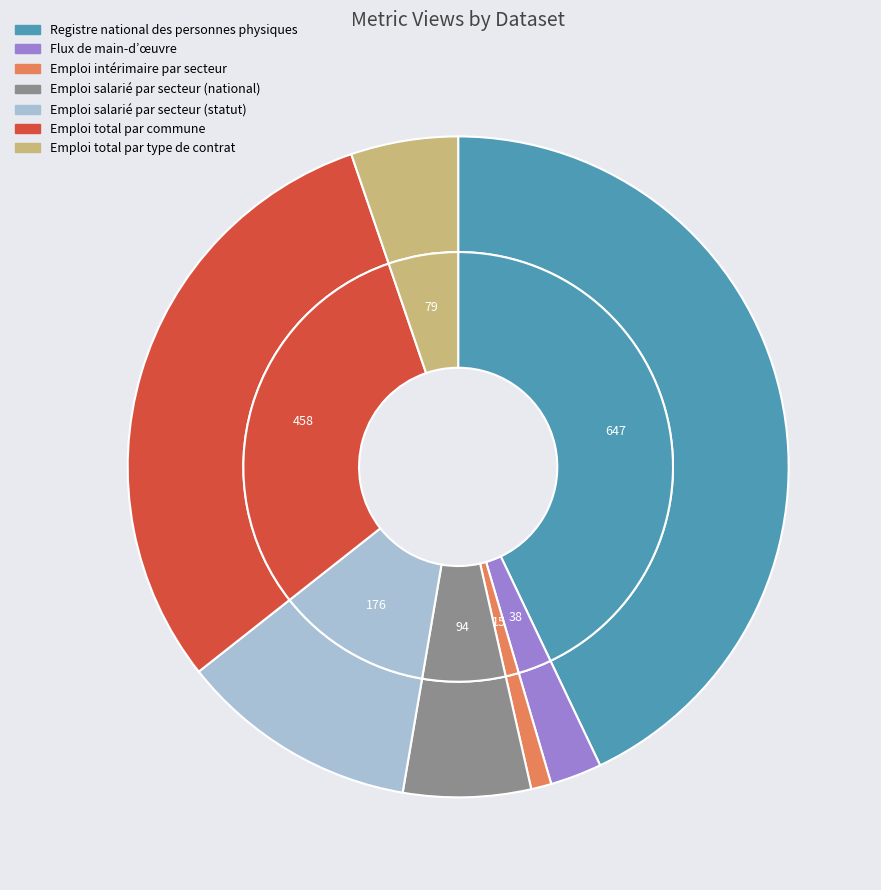

Rank the categories by value from highest to lowest.

Registre national des personnes physiques, Emploi total par commune, Emploi salarié par secteur (statut), Emploi salarié par secteur (national), Emploi total par type de contrat, Flux de main-d’œuvre, Emploi intérimaire par secteur